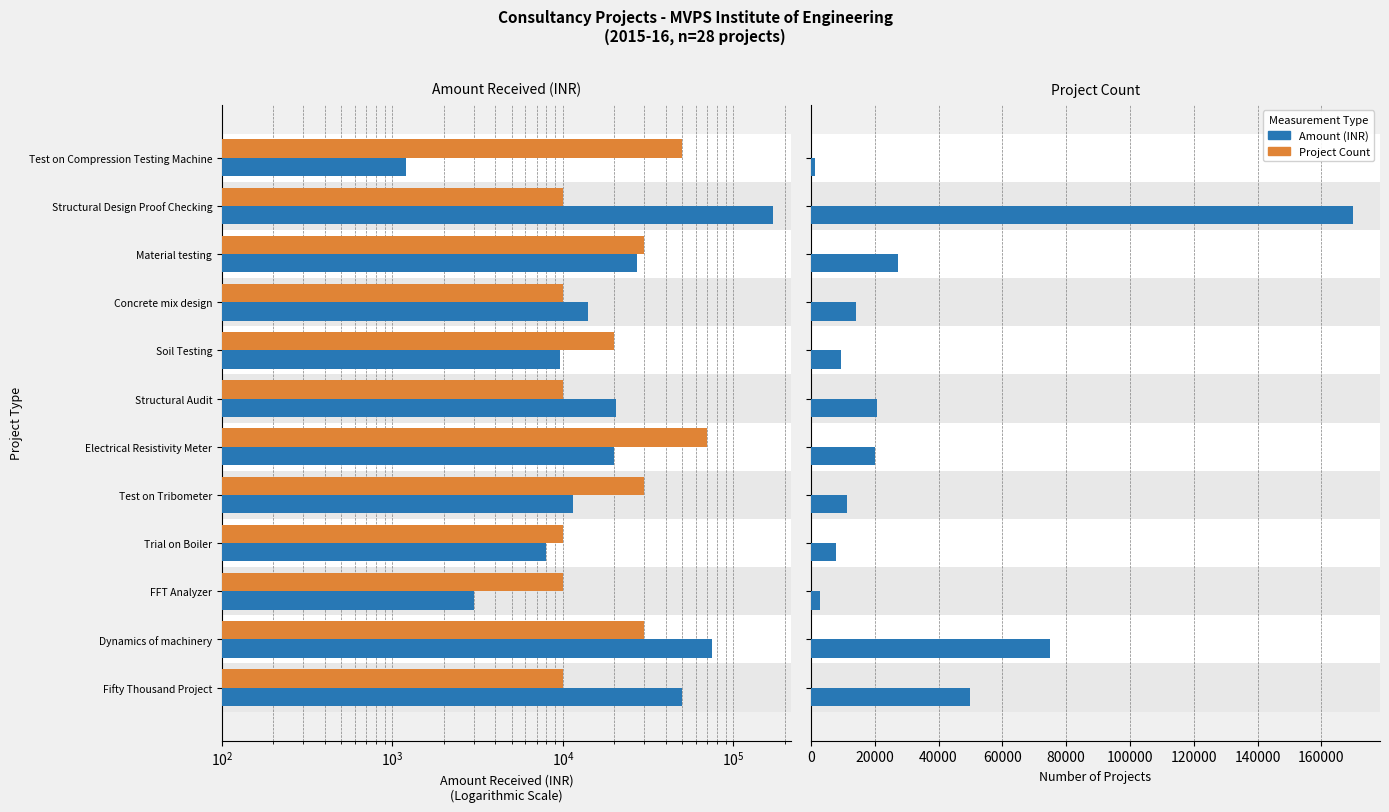

What position from the right is FFT Analyzer?

3